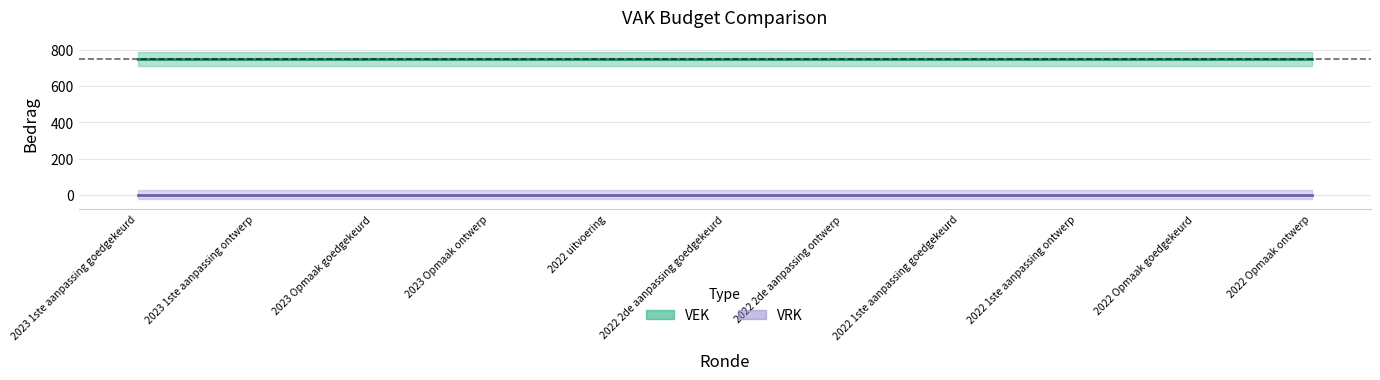

List the labels in order of VEK value, smallest first.

2023 1ste aanpassing goedgekeurd, 2023 1ste aanpassing ontwerp, 2023 Opmaak goedgekeurd, 2023 Opmaak ontwerp, 2022 uitvoering, 2022 2de aanpassing goedgekeurd, 2022 2de aanpassing ontwerp, 2022 1ste aanpassing goedgekeurd, 2022 1ste aanpassing ontwerp, 2022 Opmaak goedgekeurd, 2022 Opmaak ontwerp